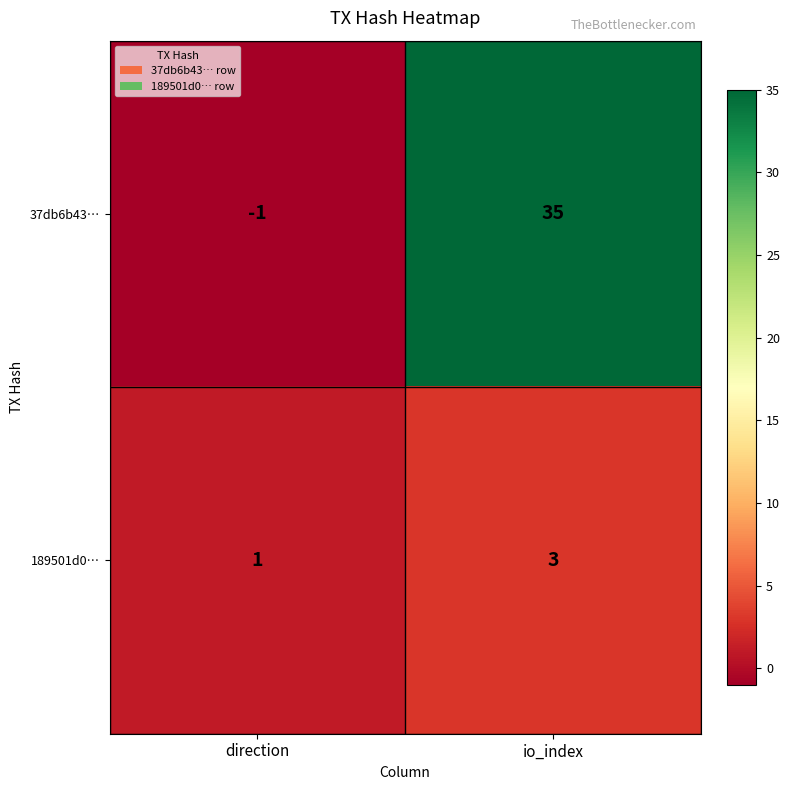

Reading left to right, transcribe all the data shown in this chart.

37db6b43…: -1	35
189501d0…: 1	3